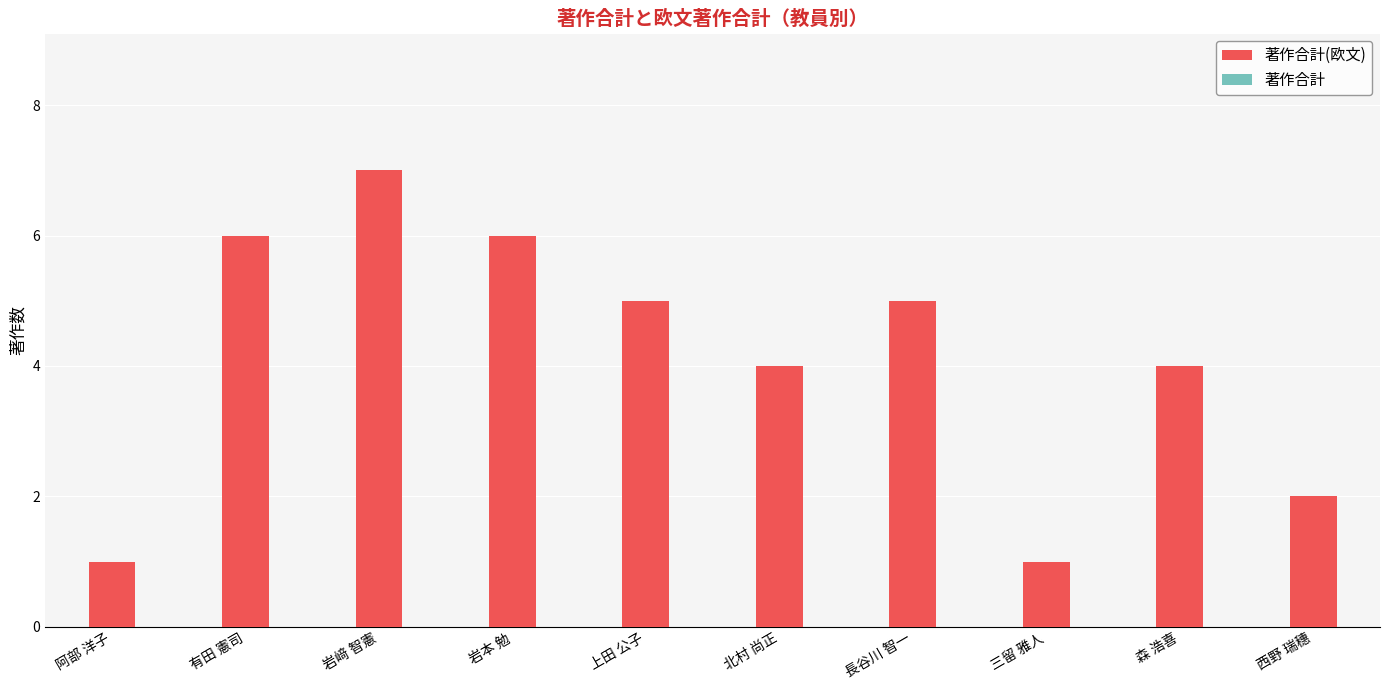

What position from the right is 有田 憲司?

9